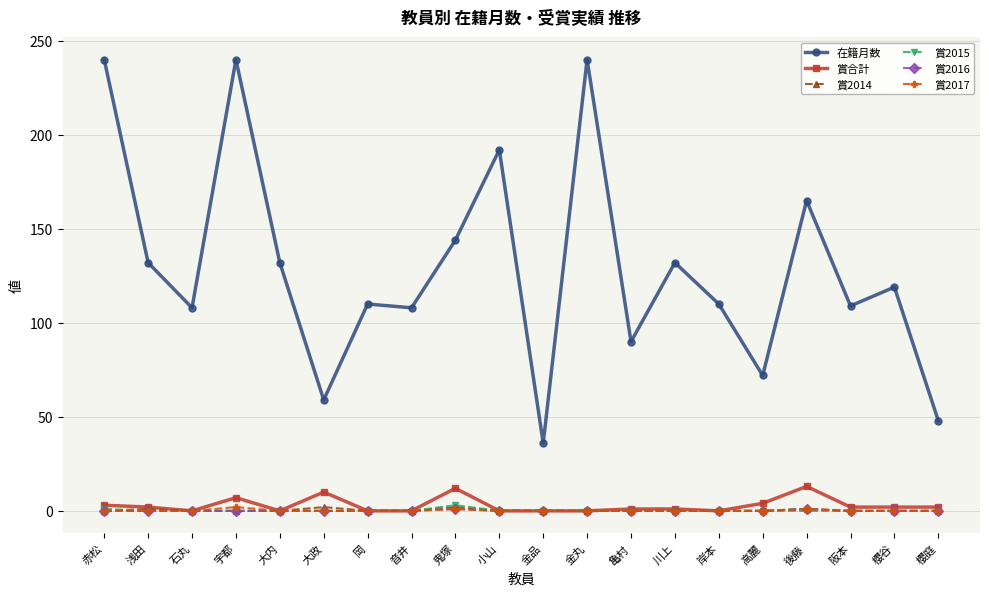

The value of 賞2016 at 岡 is 0. True or false?

True